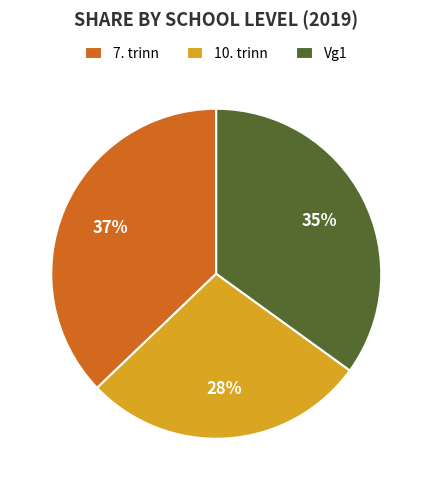

To the nearest percent, what is the average slice percentage?

33%